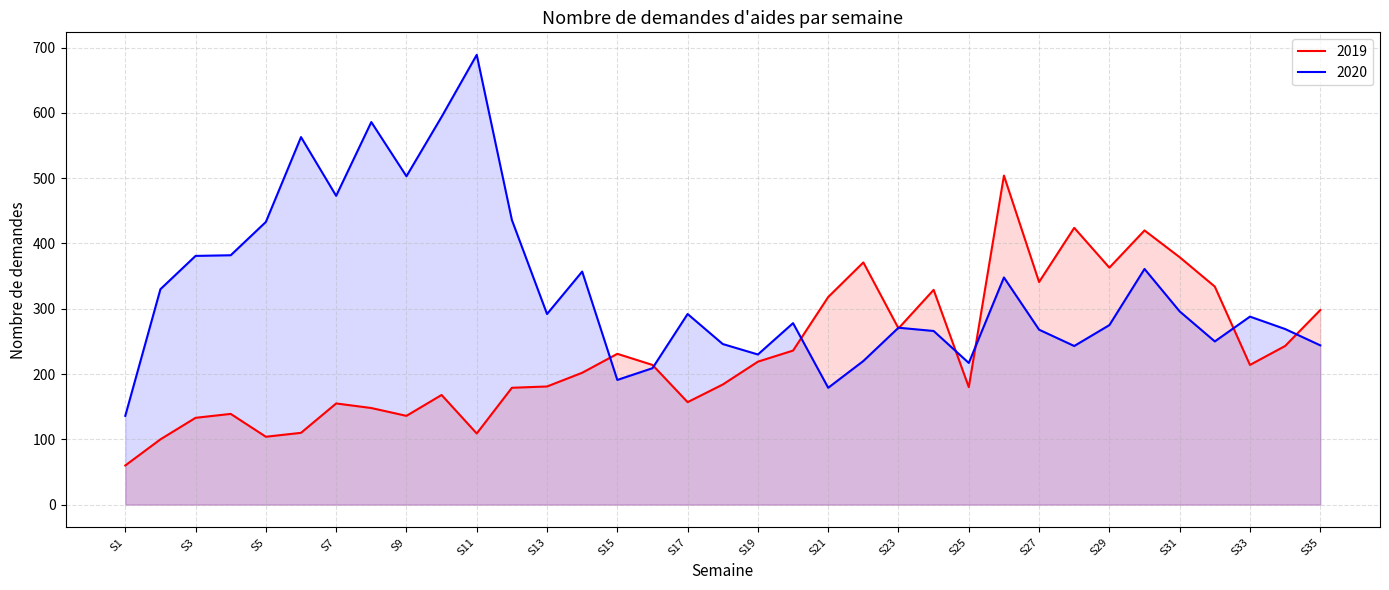

What is the value of the 2020 point at the 5th from the left?

433